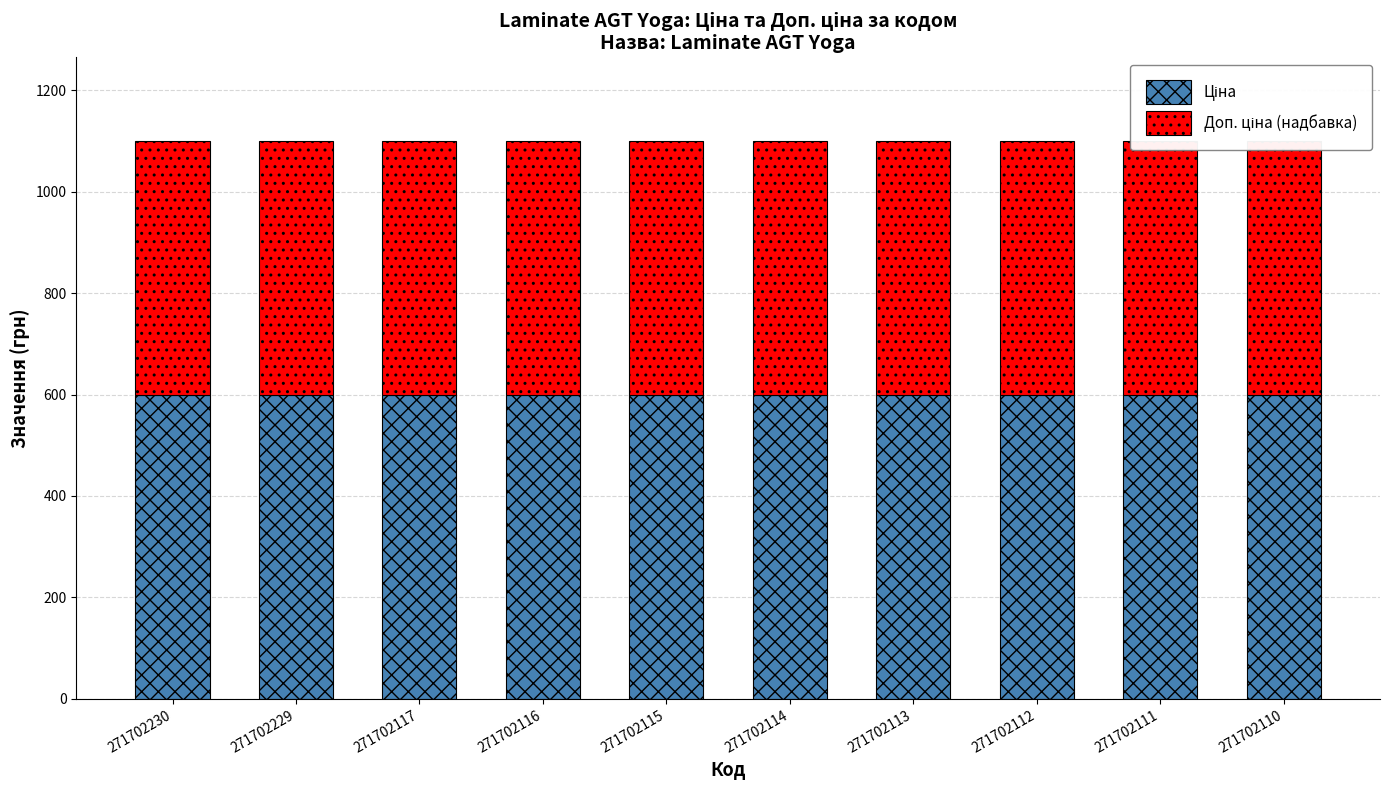

At which category is the sum across all series the highest?

271702230